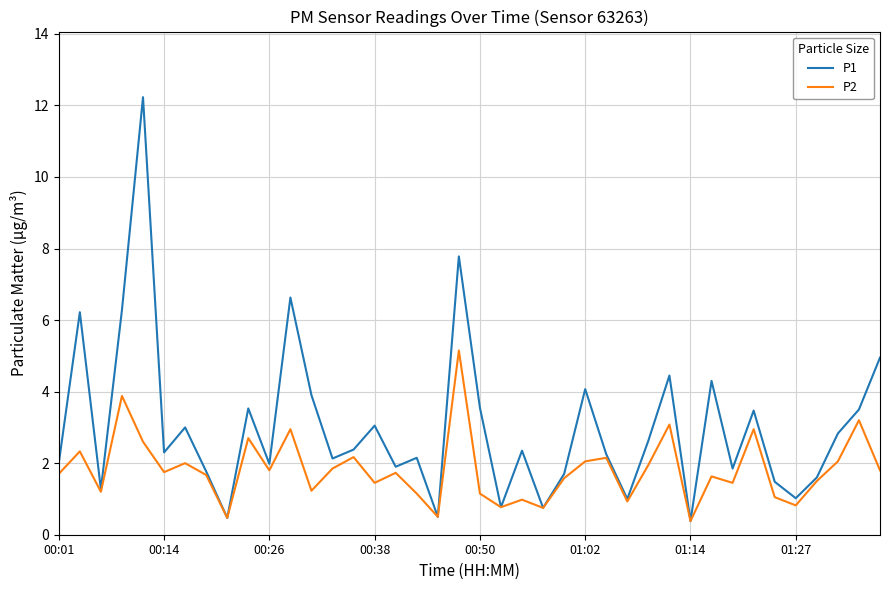

List the series in order of their peak value, lowest first.

P2, P1